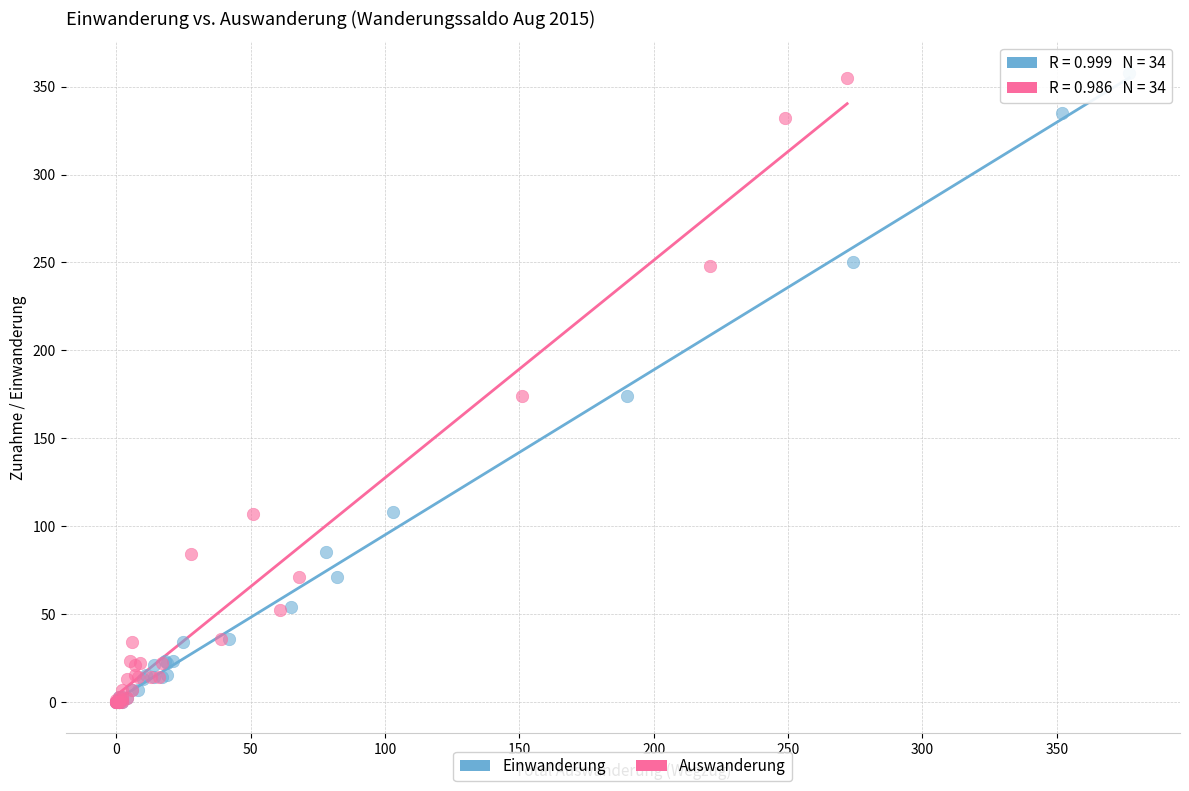

Which series has the widest spread of Y values?

Einwanderung